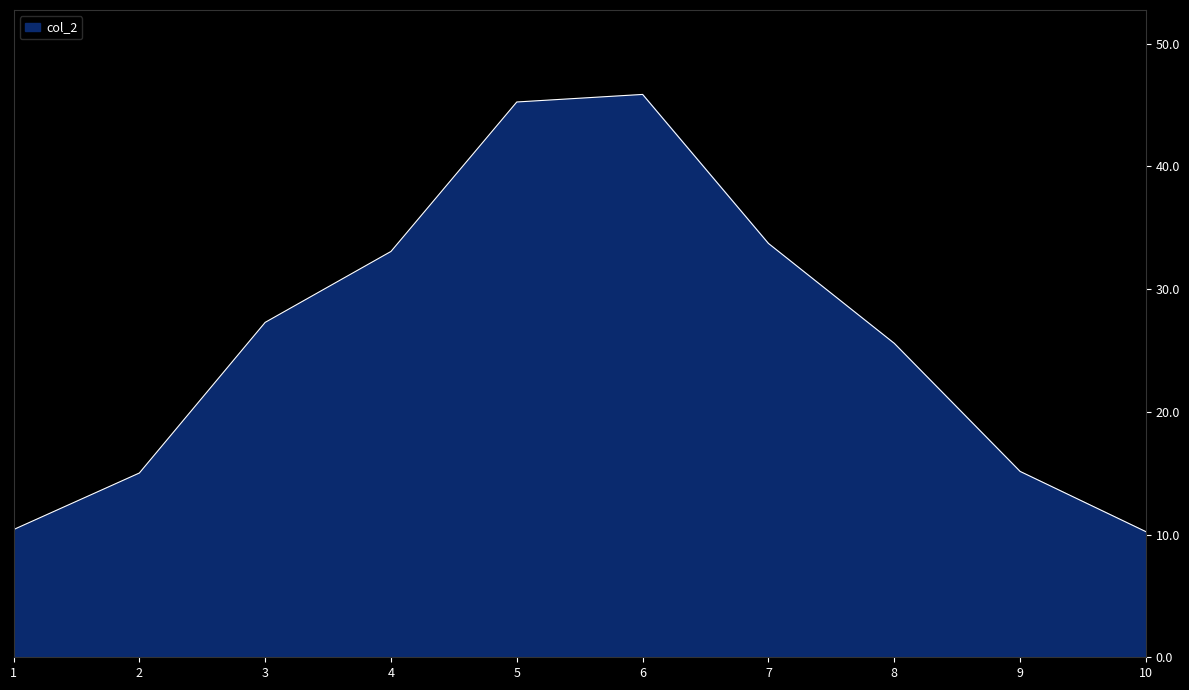

What is the sum of all values?

261.6